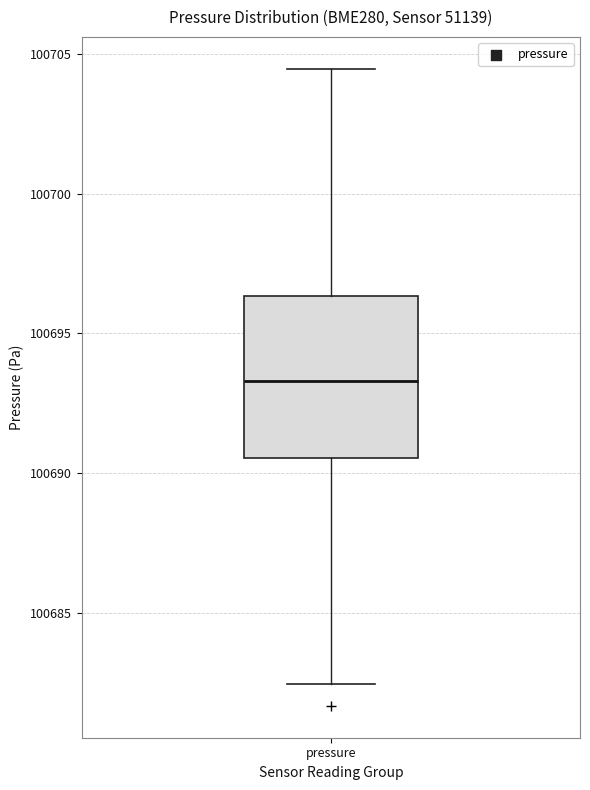

Read this box plot against the y-axis: the position of the median line, the range covered by the box, and the ends of both whiskers. The values are not printed on the chart, so give them approximately, as read against the axis.

median 100693.5, box 100690.5 to 100696.5, whiskers 100682.5 to 100704.5